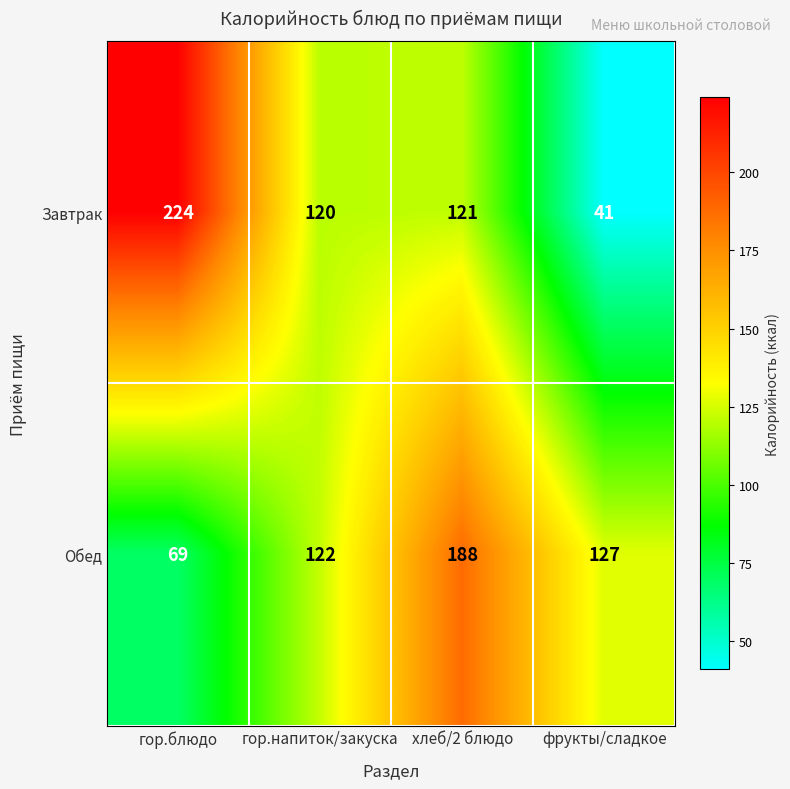

Reading right to left, extract all data points from this chart.

Завтрак: фрукты/сладкое=41	хлеб/2 блюдо=121	гор.напиток/закуска=120	гор.блюдо=224
Обед: фрукты/сладкое=127	хлеб/2 блюдо=188	гор.напиток/закуска=122	гор.блюдо=69